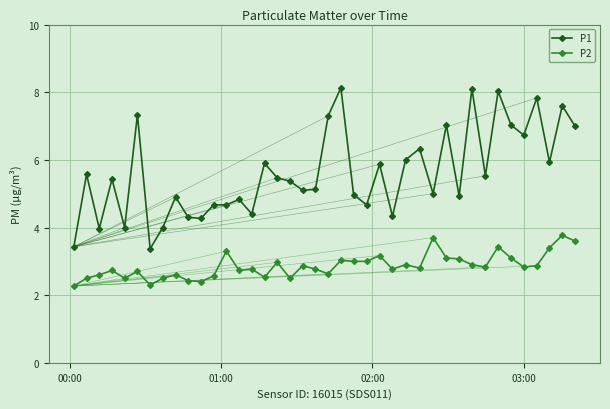

Rank the series by their average value, from lowest to highest.

P2, P1